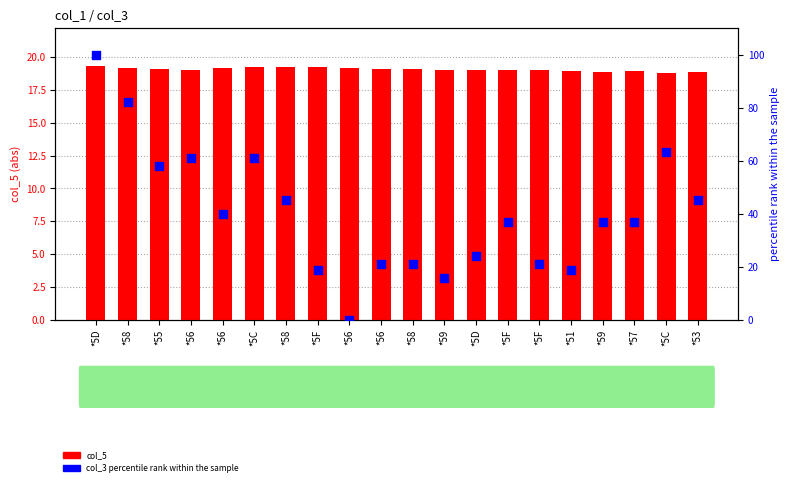

At which category is the sum across all series the highest?

*5D